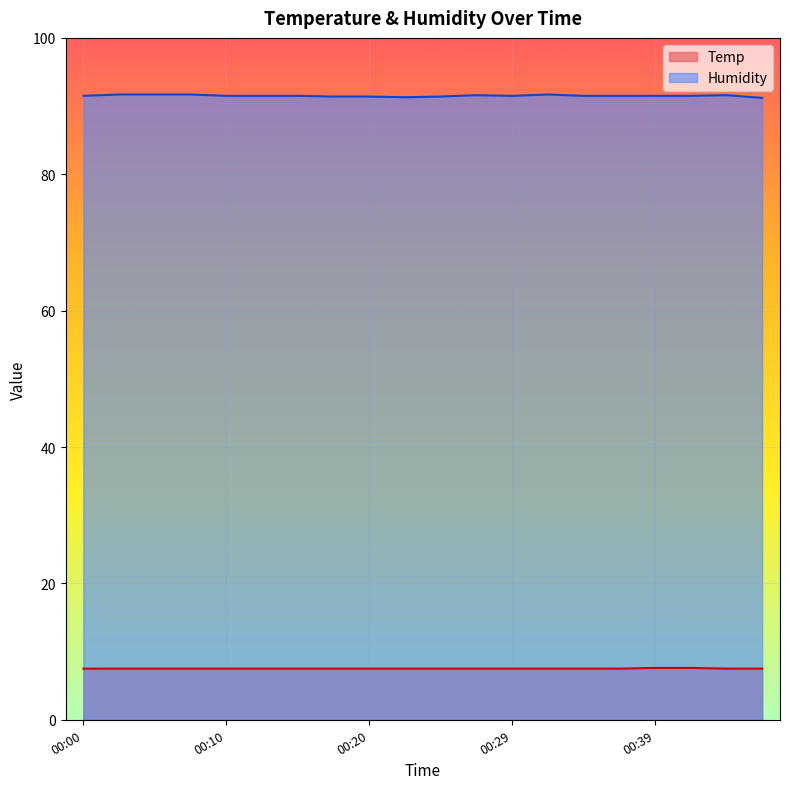

Is it true that Humidity equals 133.8 at 00:46?

False